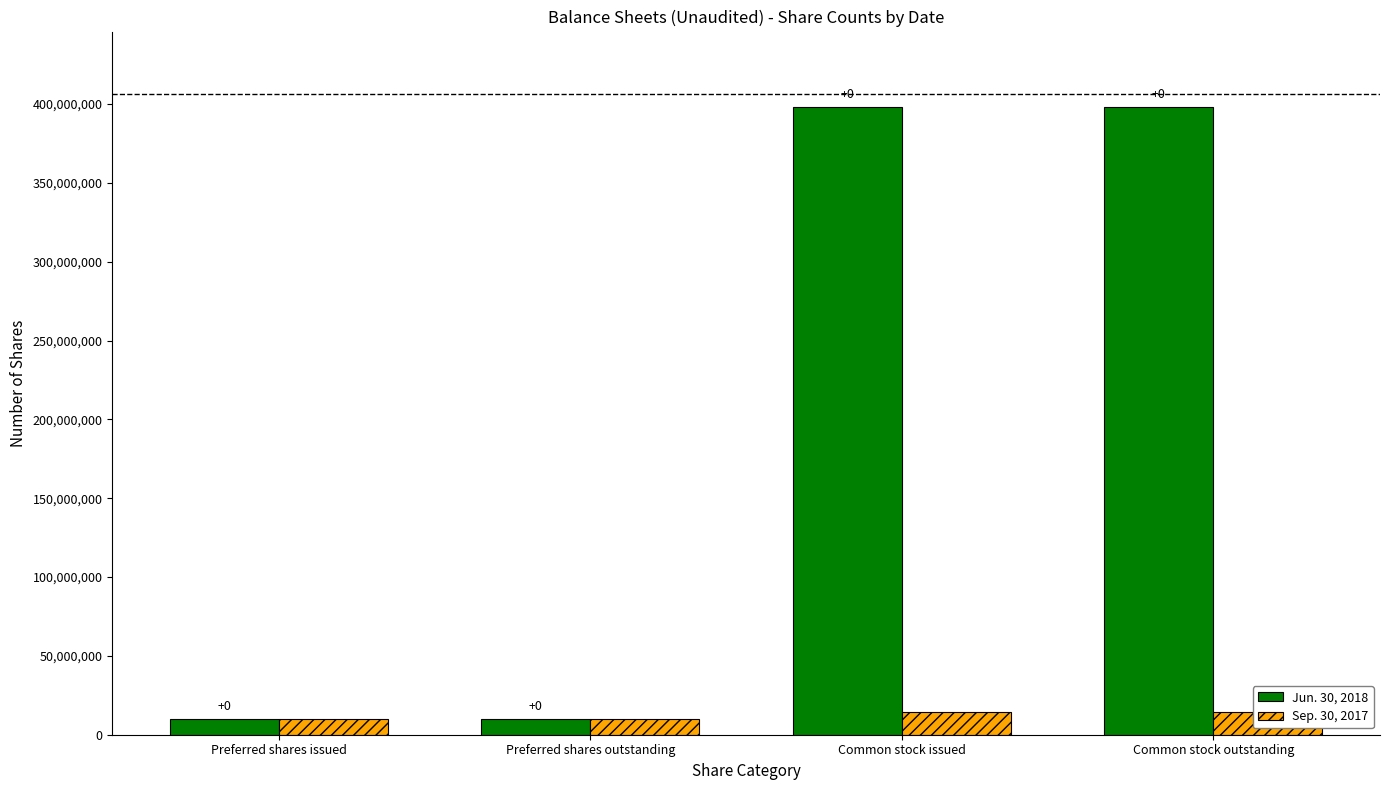

Does the chart contain stacked bars?

No